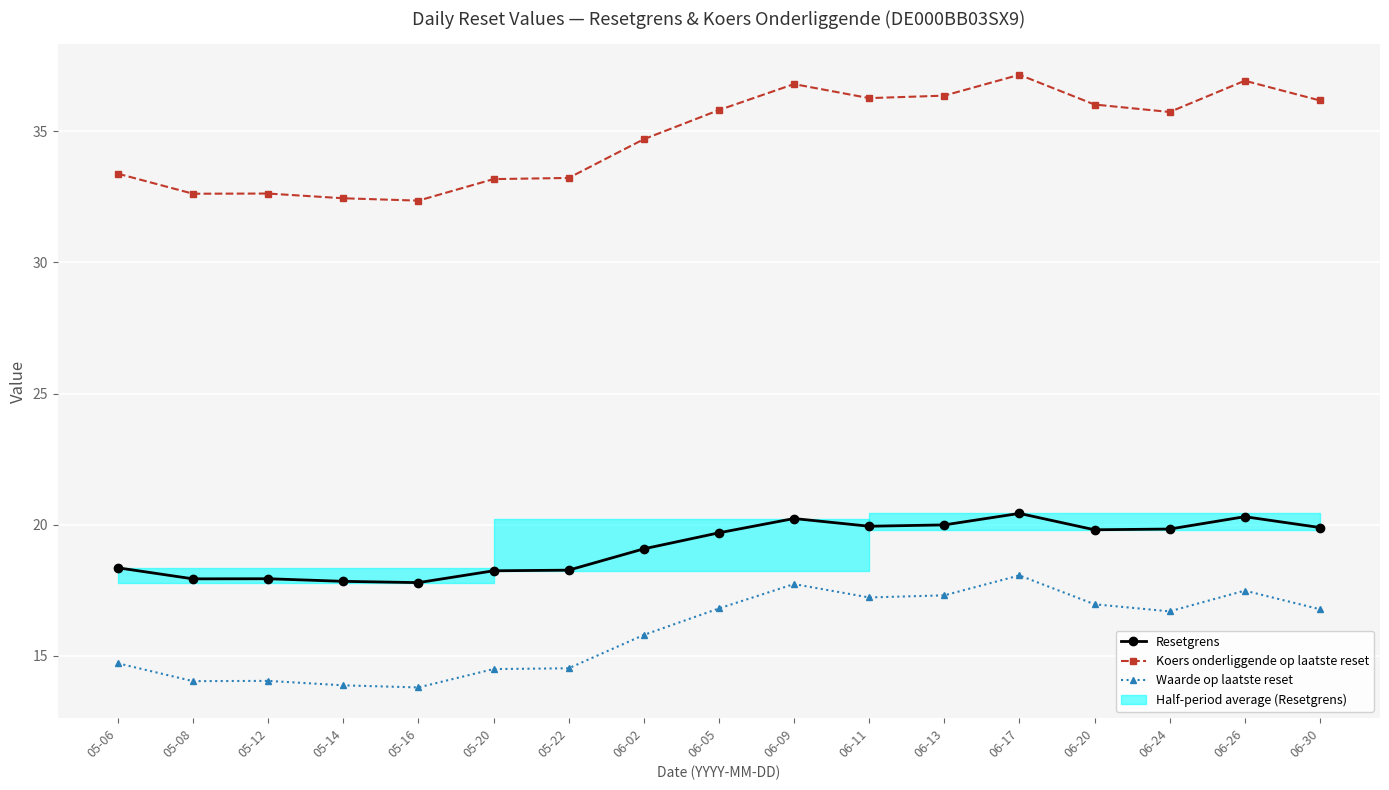

At which label does Waarde op laatste reset reach its minimum?

05-16